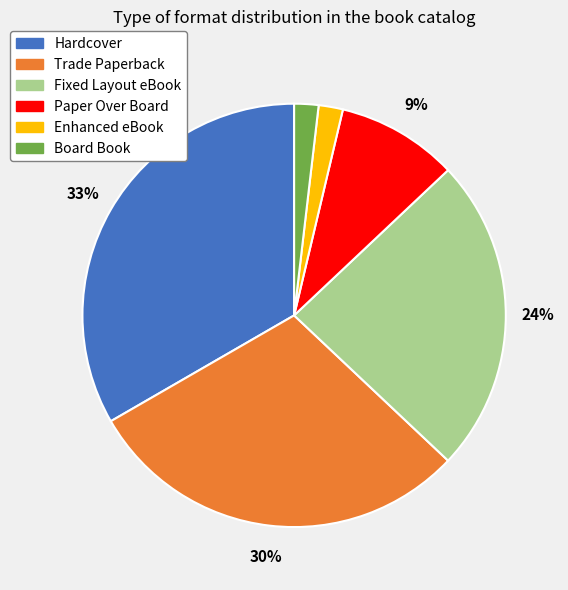

Between Paper Over Board and Fixed Layout eBook, which is larger?

Fixed Layout eBook